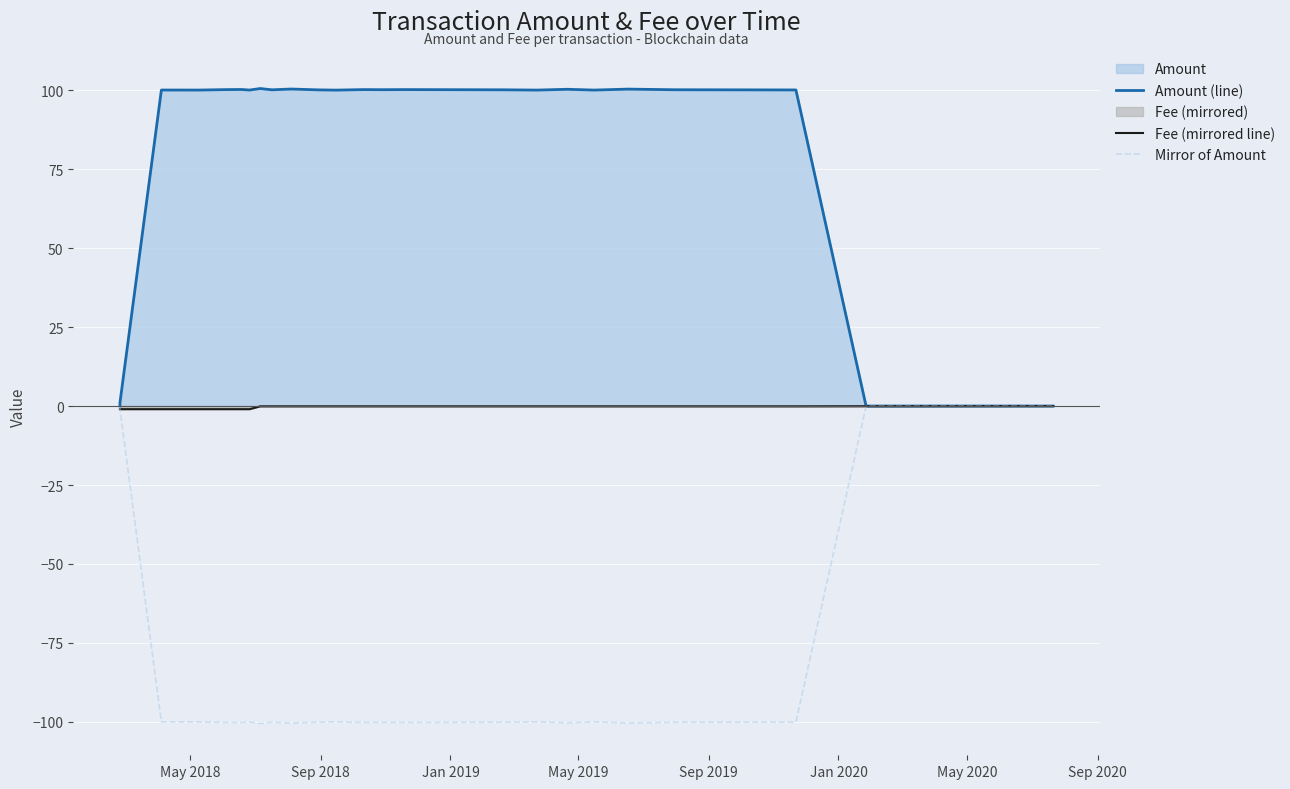

How many lines are shown in the chart?

3